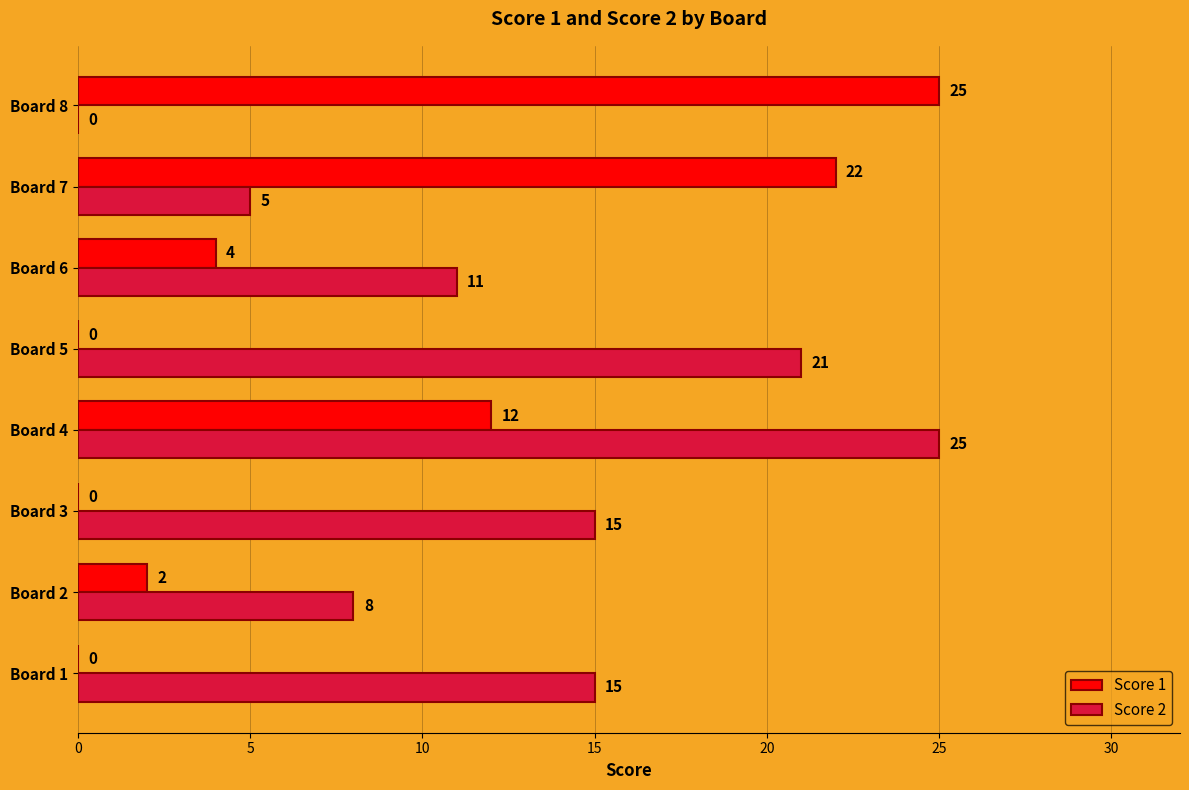

The Score 1 series shows 0 at Board 5. True or false?

True